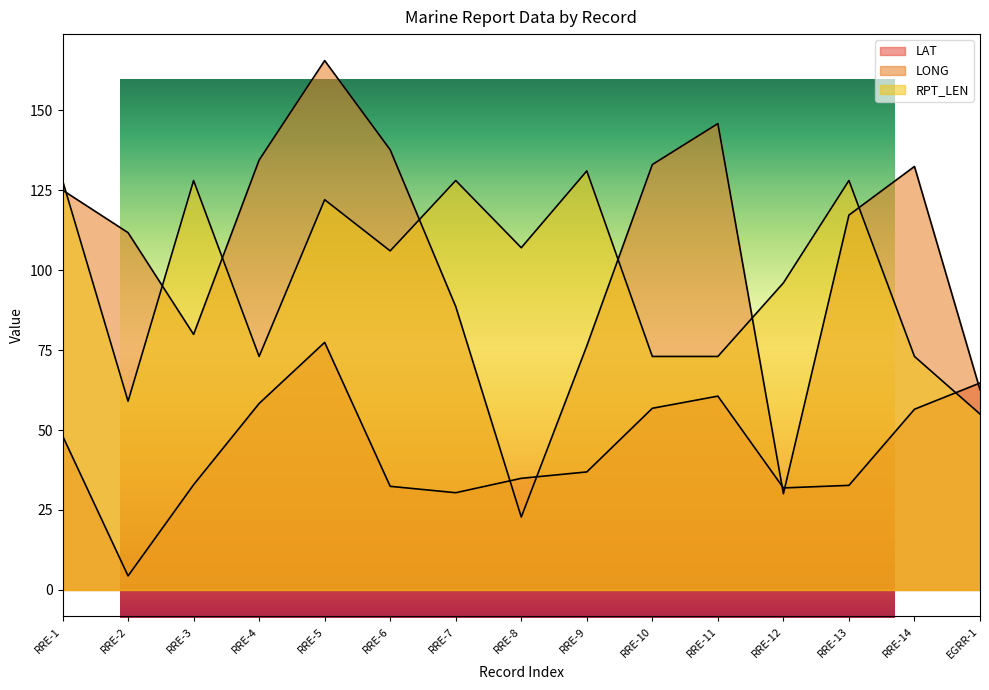

What is the sum of all LAT values?

659.0